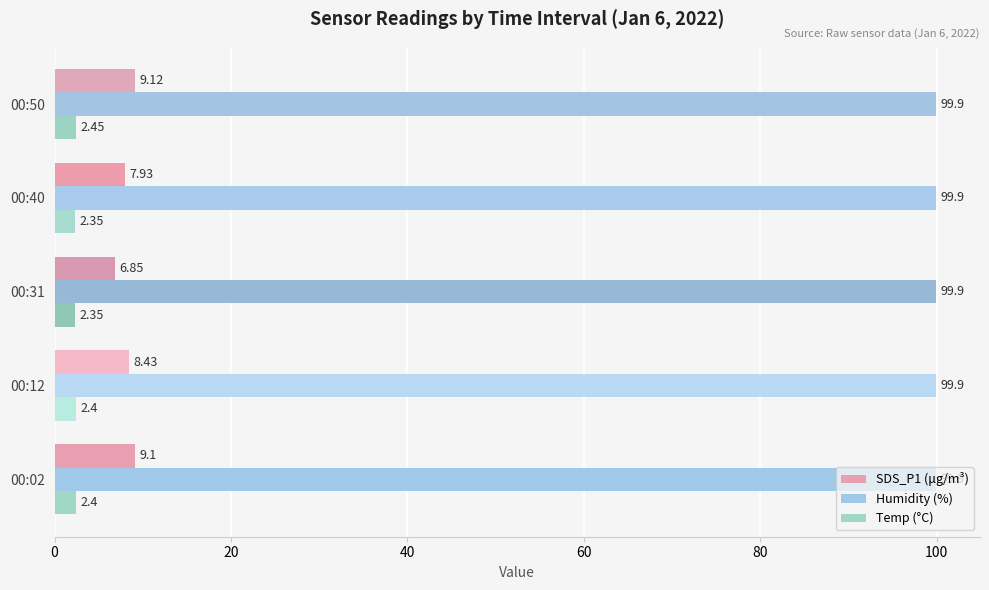

What is the average value of the Humidity (%) series?

99.9